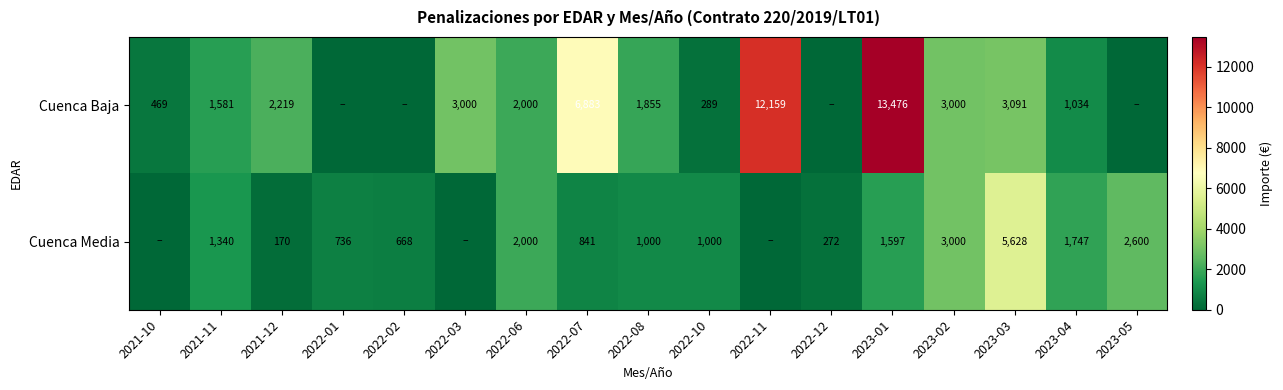

How many distinct data groups are displayed?

2